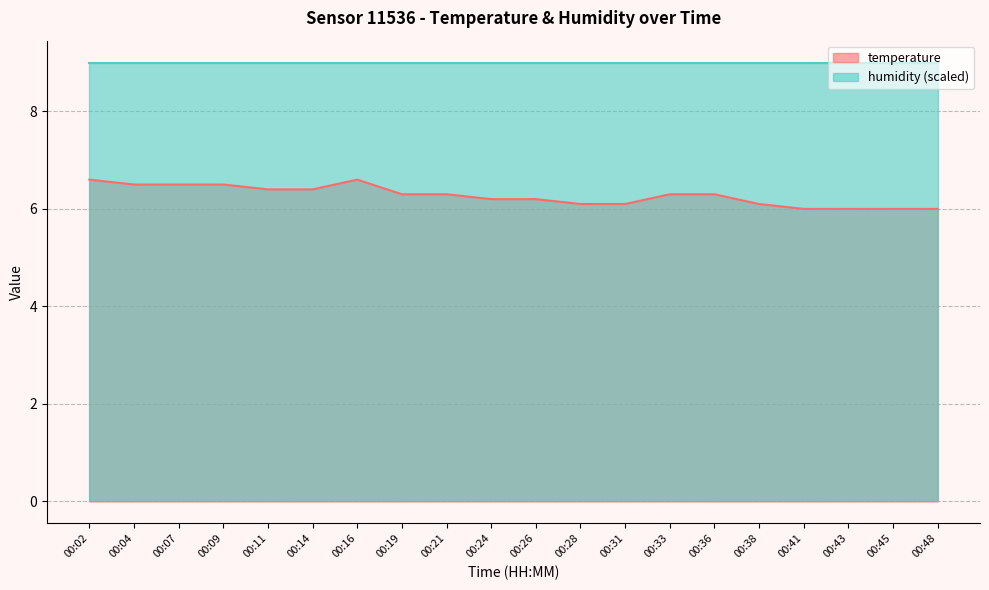

How many values are between 6 and 7?

20